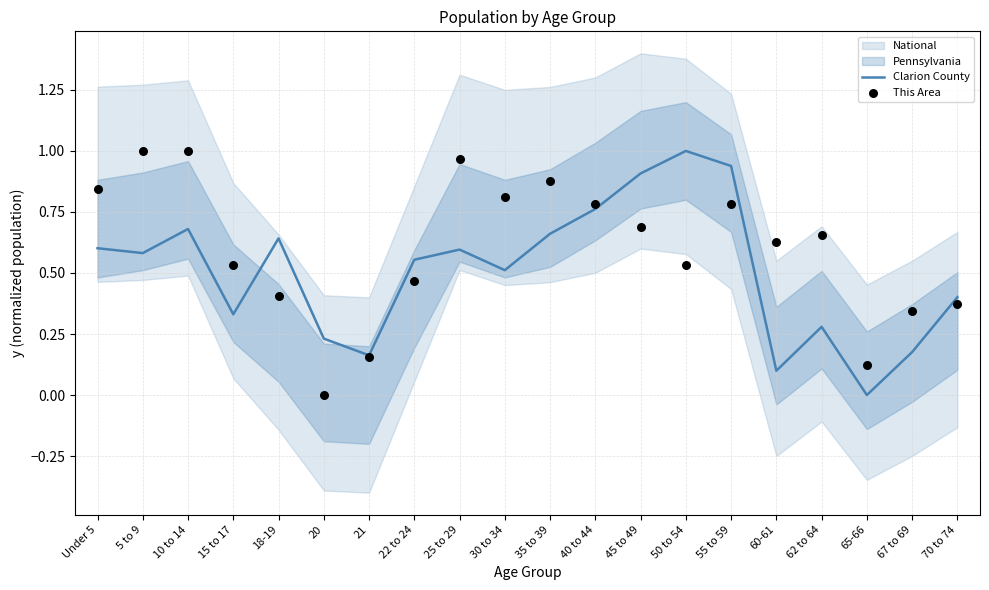

At how many categories does at least one series exceed 0?

20